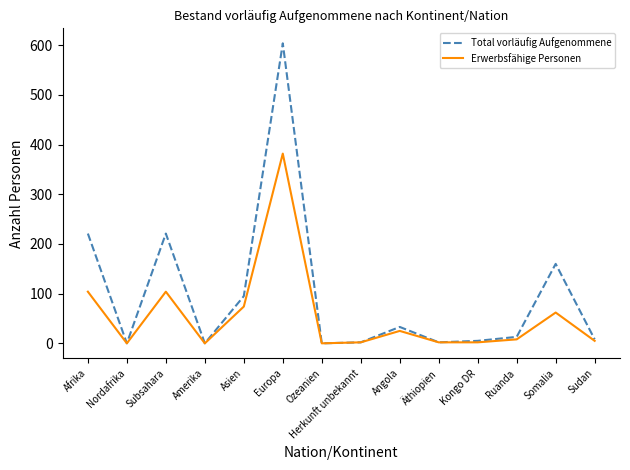

List the series in order of their peak value, lowest first.

Erwerbsfähige Personen, Total vorläufig Aufgenommene